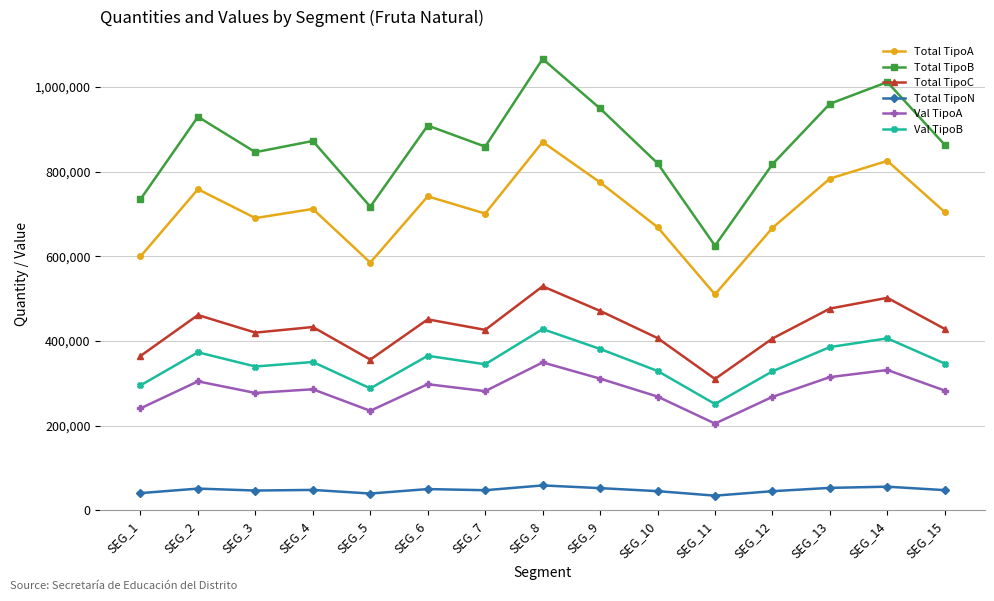

At which category does Val TipoA reach its first local peak?

SEG_2